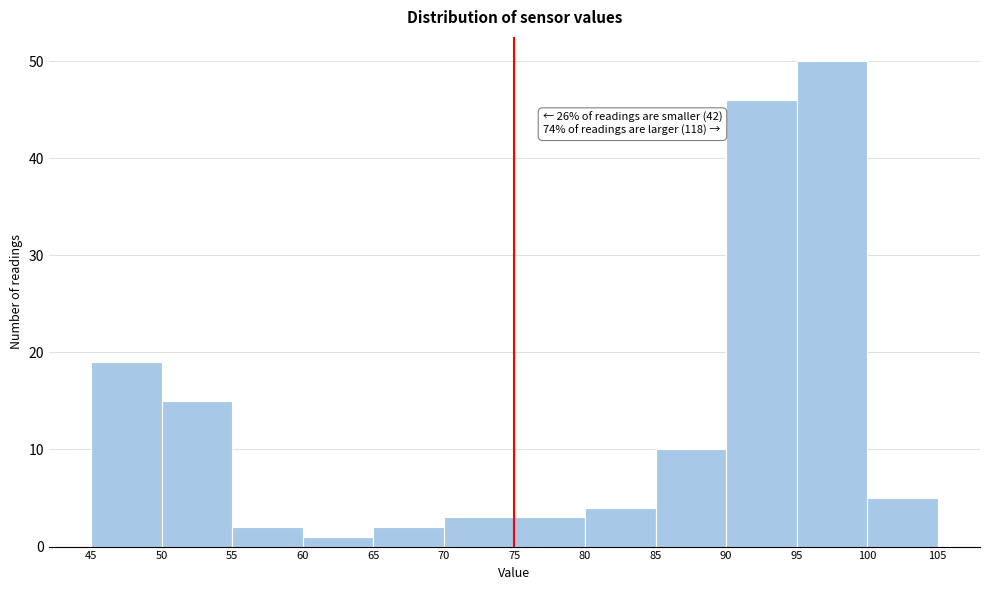

Which range on the x-axis has the tallest bar?

95 to 100